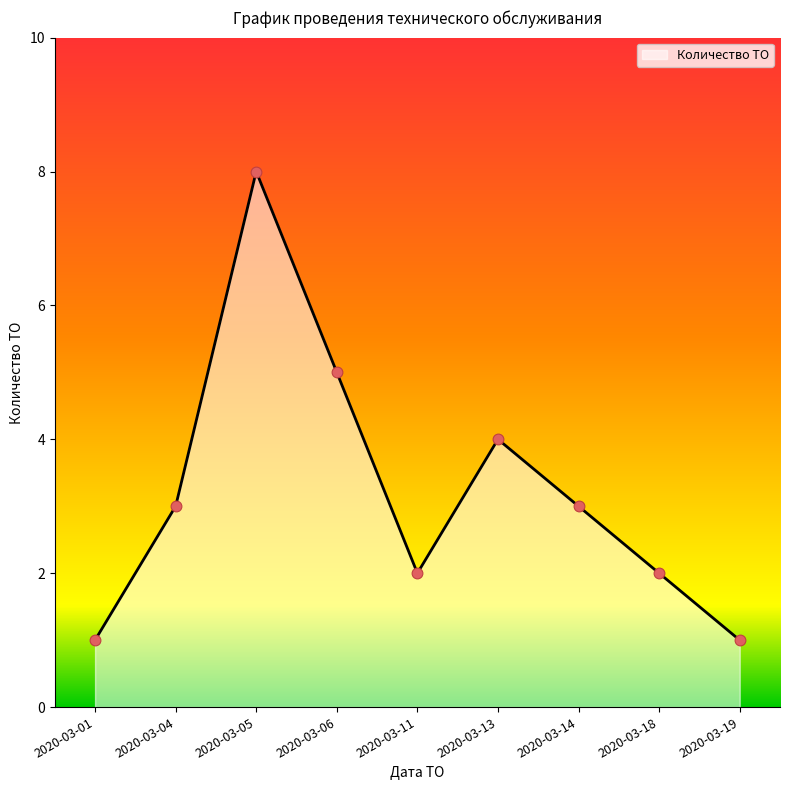

Which has a higher value, 2020-03-14 or 2020-03-19?

2020-03-14